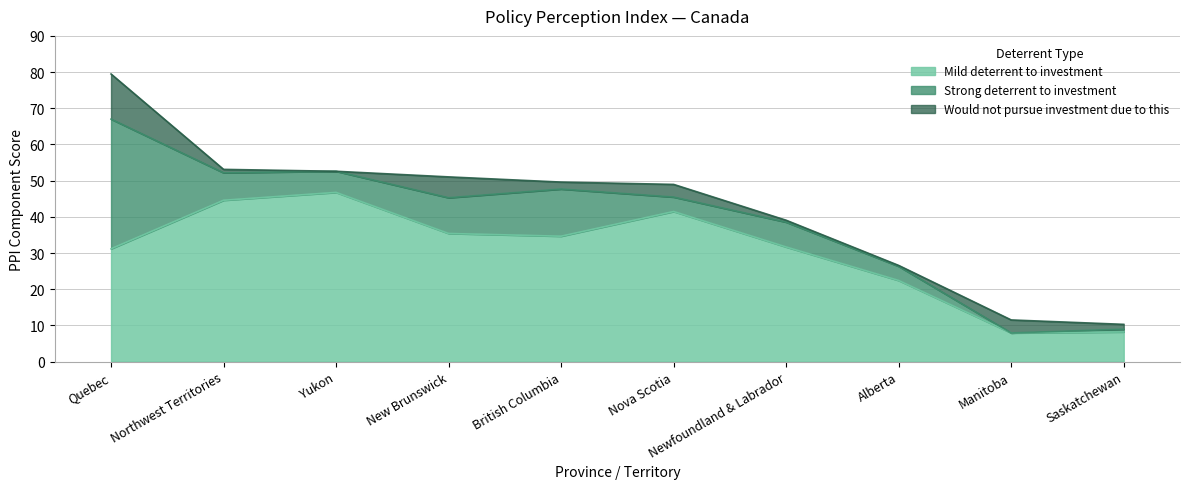

Reading left to right, transcribe all the data shown in this chart.

Mild deterrent to investment: Quebec=31.2	Northwest Territories=44.6	Yukon=46.7	New Brunswick=35.4	British Columbia=34.6	Nova Scotia=41.5	Newfoundland & Labrador=31.7	Alberta=22.4	Manitoba=7.9	Saskatchewan=8.2
Strong deterrent to investment: Quebec=35.8	Northwest Territories=7.6	Yukon=5.8	New Brunswick=9.9	British Columbia=13.0	Nova Scotia=4.0	Newfoundland & Labrador=6.9	Alberta=3.9	Manitoba=0.0	Saskatchewan=0.8
Would not pursue investment due to this: Quebec=12.5	Northwest Territories=0.9	Yukon=0.0	New Brunswick=5.8	British Columbia=1.9	Nova Scotia=3.5	Newfoundland & Labrador=0.5	Alberta=0.3	Manitoba=3.6	Saskatchewan=1.3